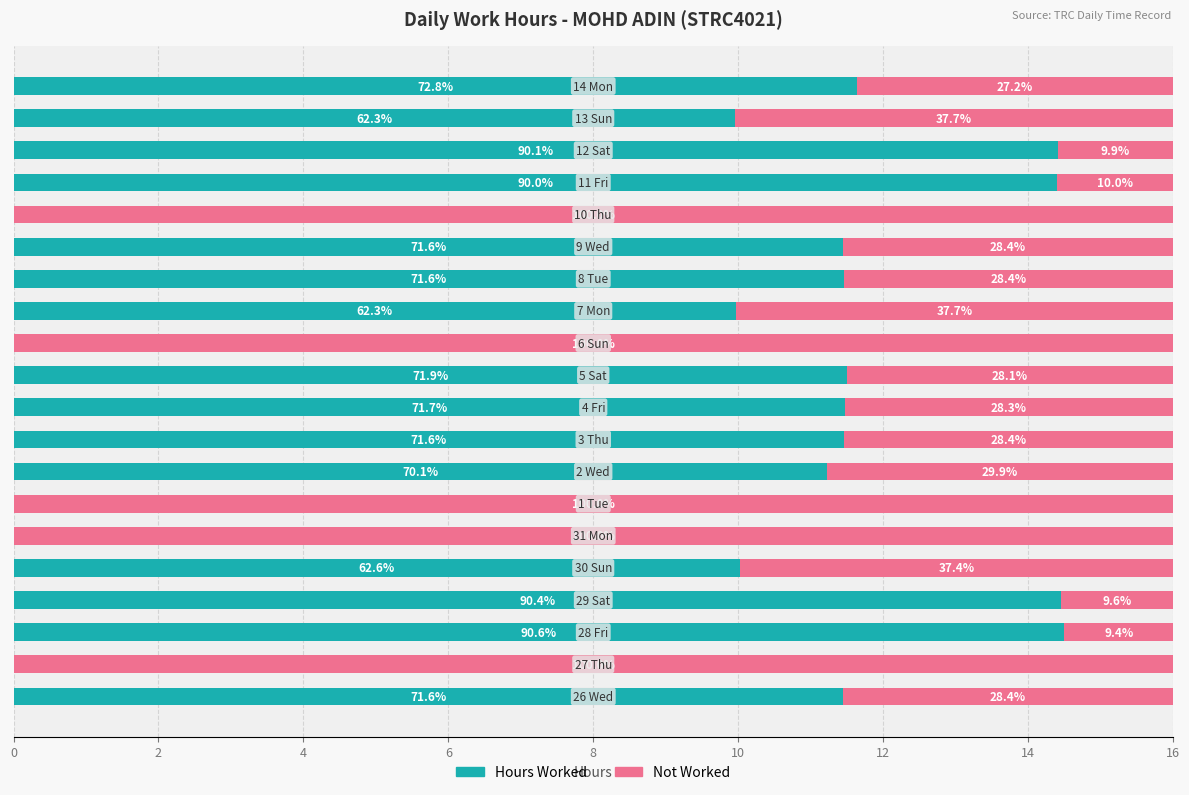

What is the average value of the Hours Worked series?

9.0